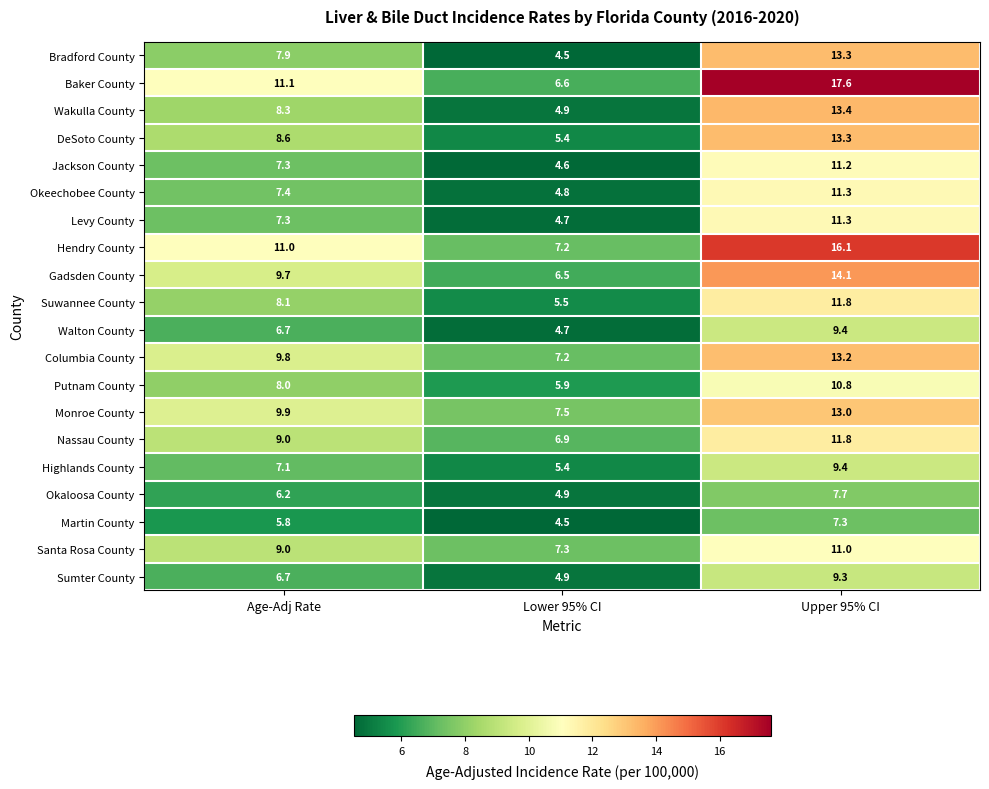

What is the difference between the maximum and minimum values in the Levy County series?

6.6